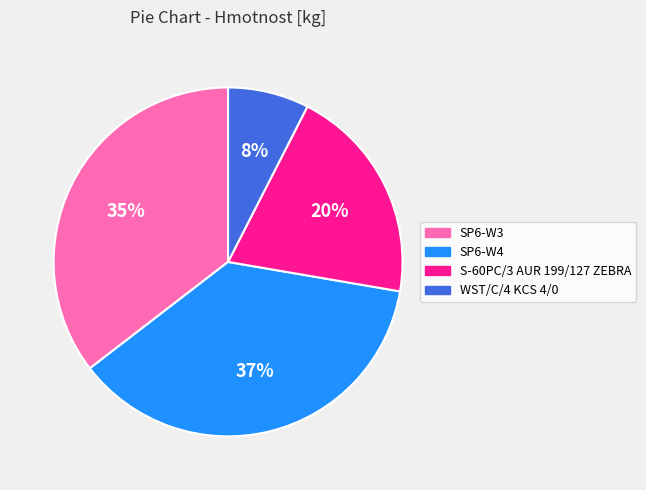

Between WST/C/4 KCS 4/0 and SP6-W3, which is larger?

SP6-W3